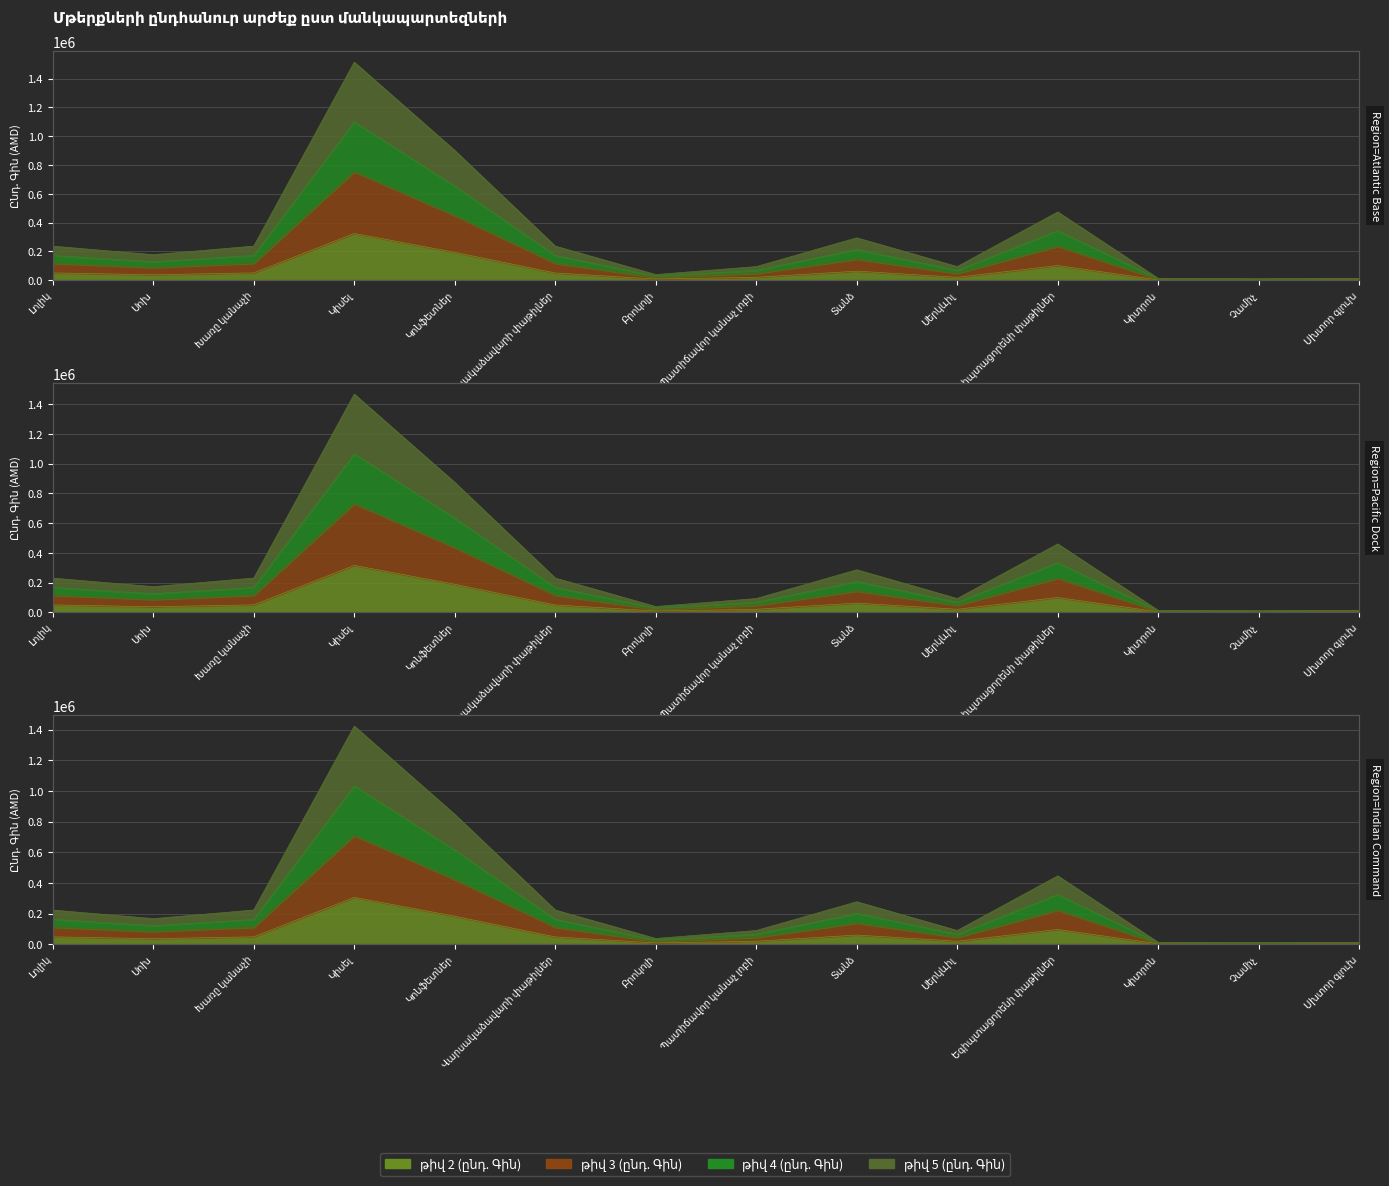

What is the difference between the թիվ 5 (ընդ. Գին) values at Տանձ and Բրոկոլի?

254900